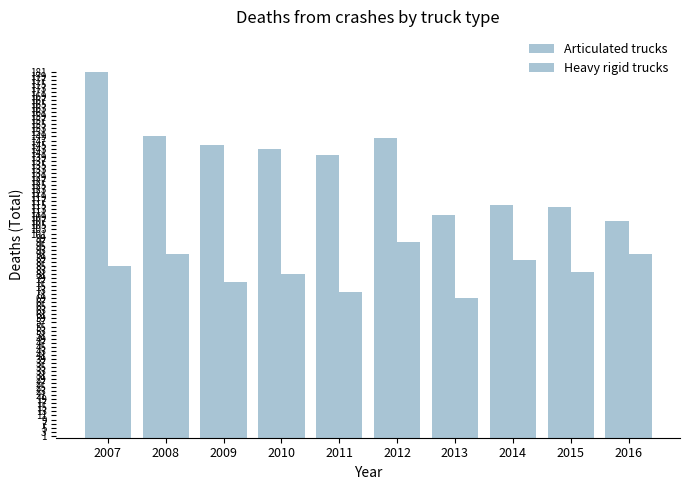

Where does the Articulated trucks series first go above 143?

2007